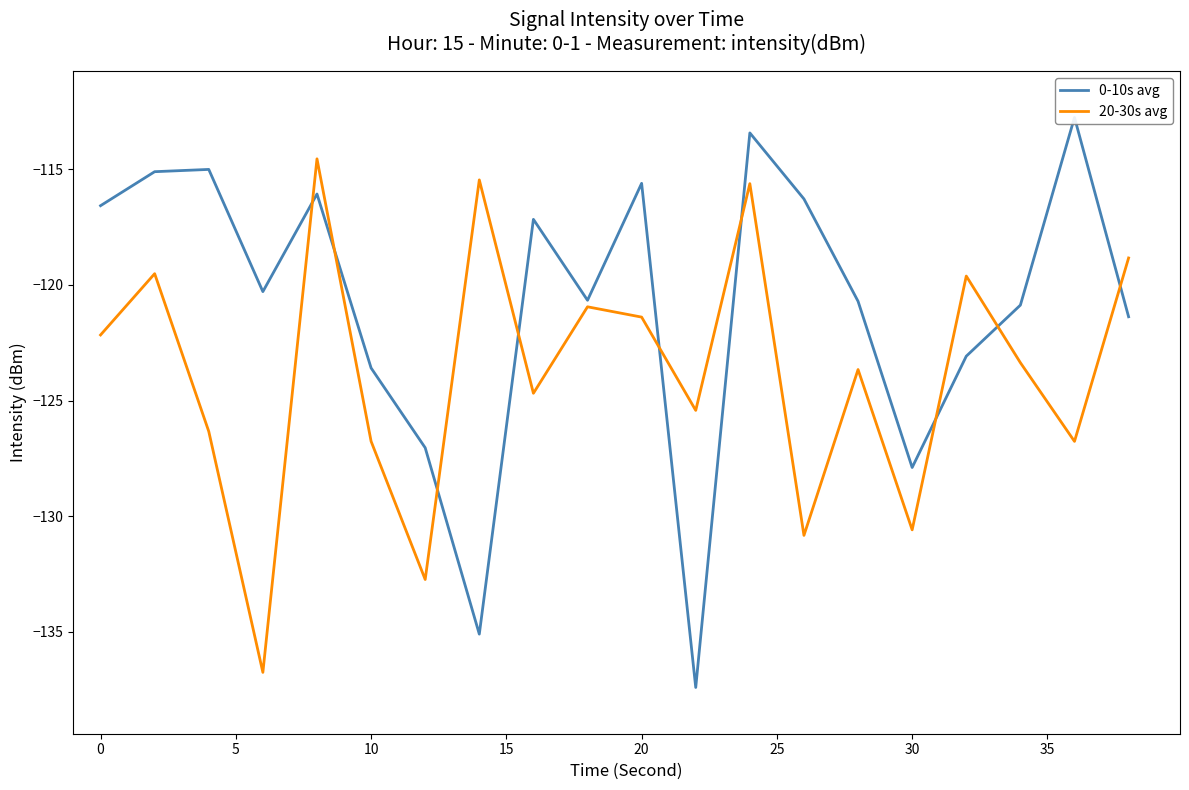

How many lines are shown in the chart?

2